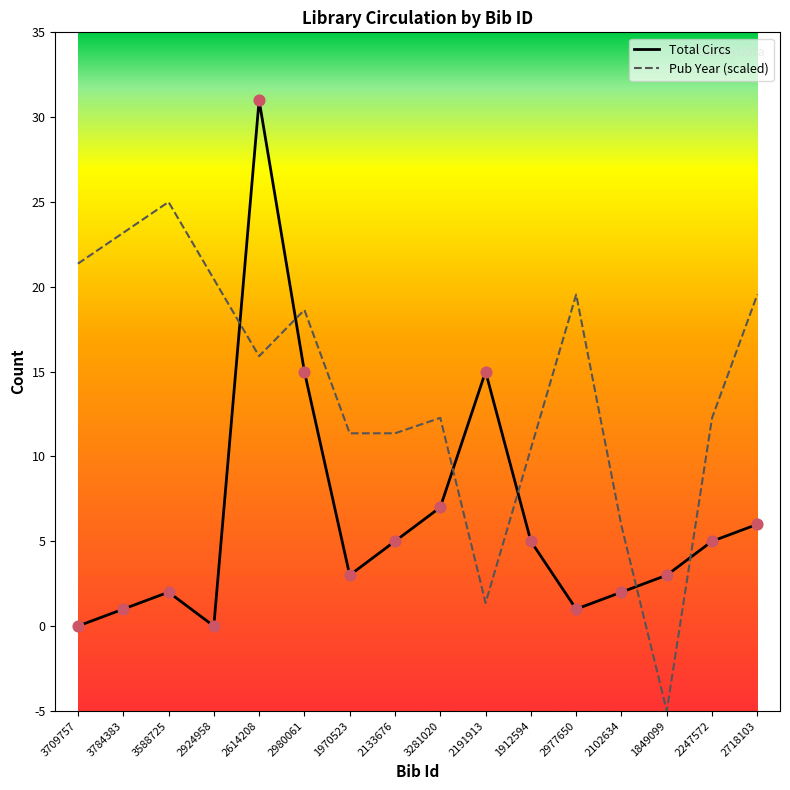

At which category is the sum across all series the highest?

2614208